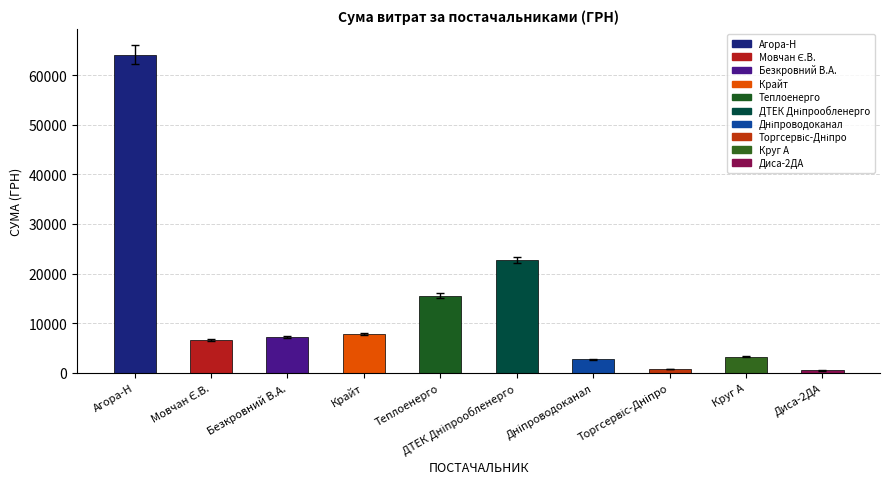

What is the greatest value displayed?

64122.6